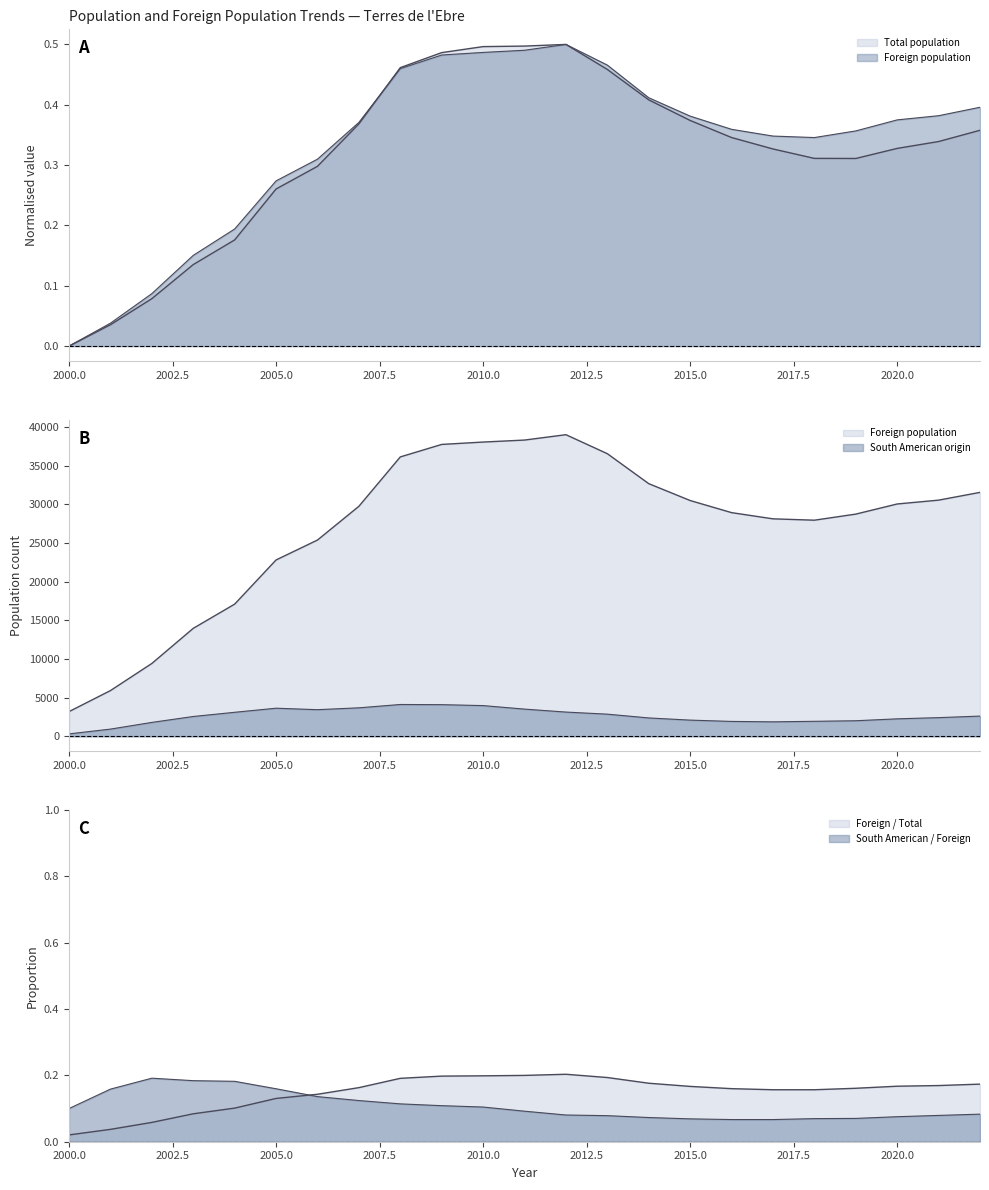

At how many categories does at least one series exceed 318?

23